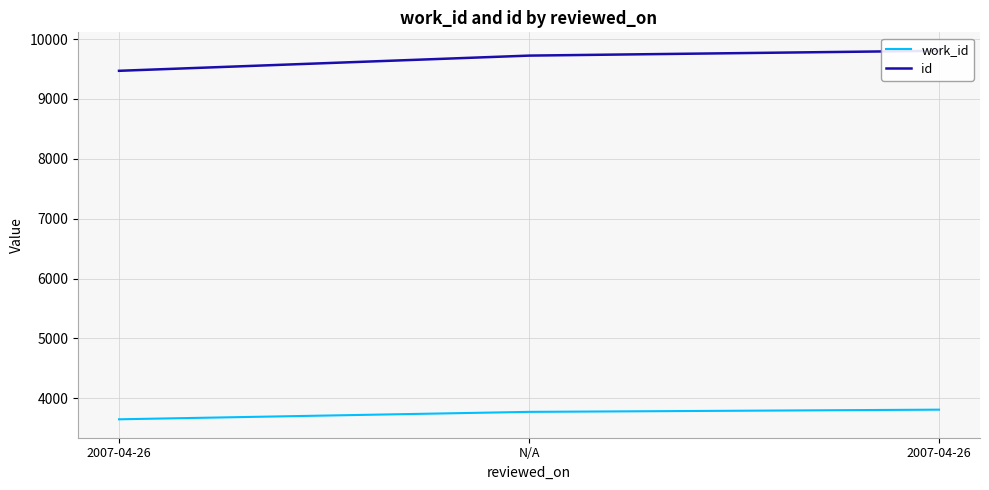

How many values in the id series exceed 9725?

1